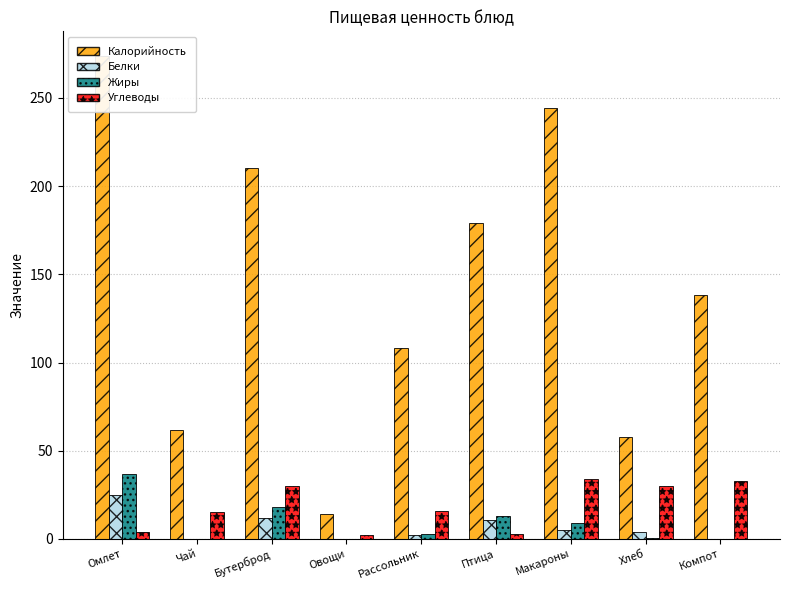

Between Чай and Компот, which is larger?

Компот